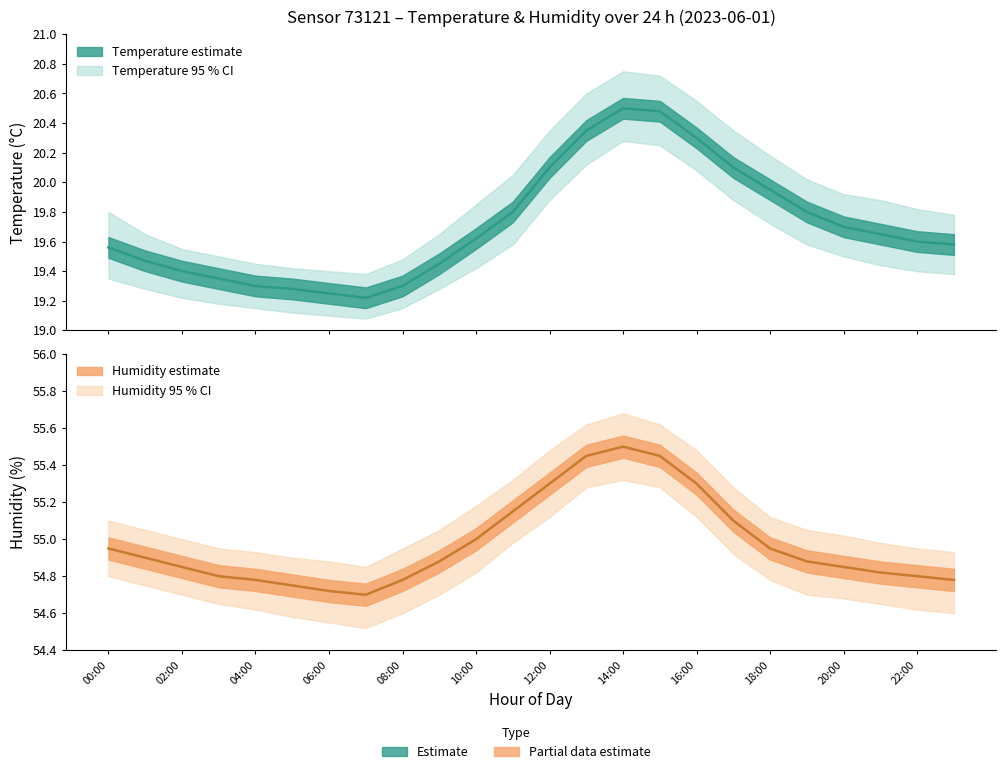

What is the difference between the highest and lowest values at 03:00?

35.8